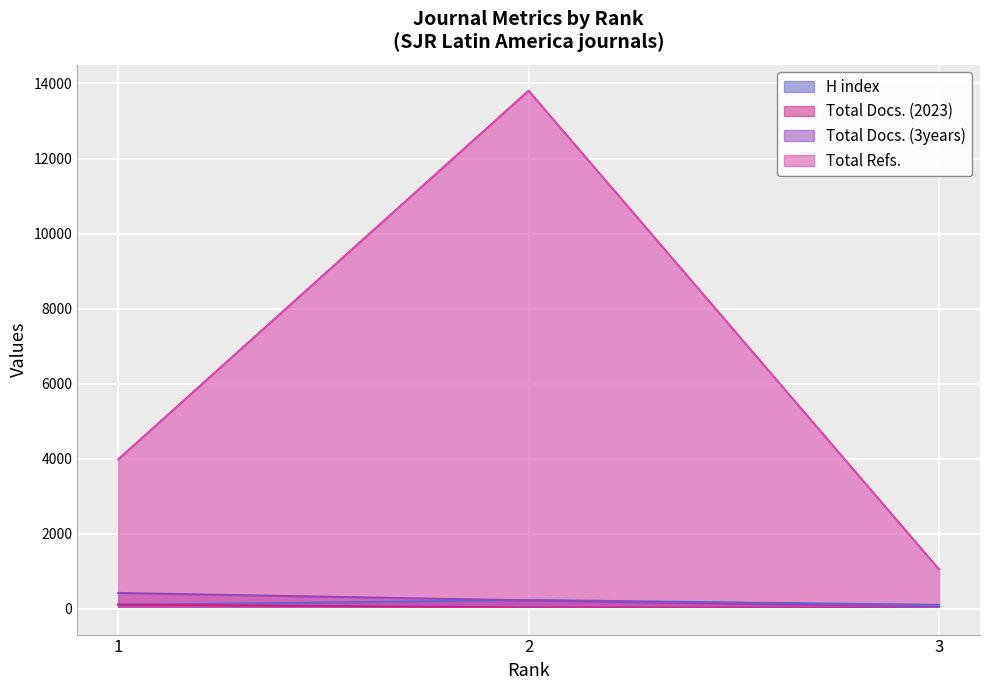

True or false: H index has a value of 140 at 1.

False